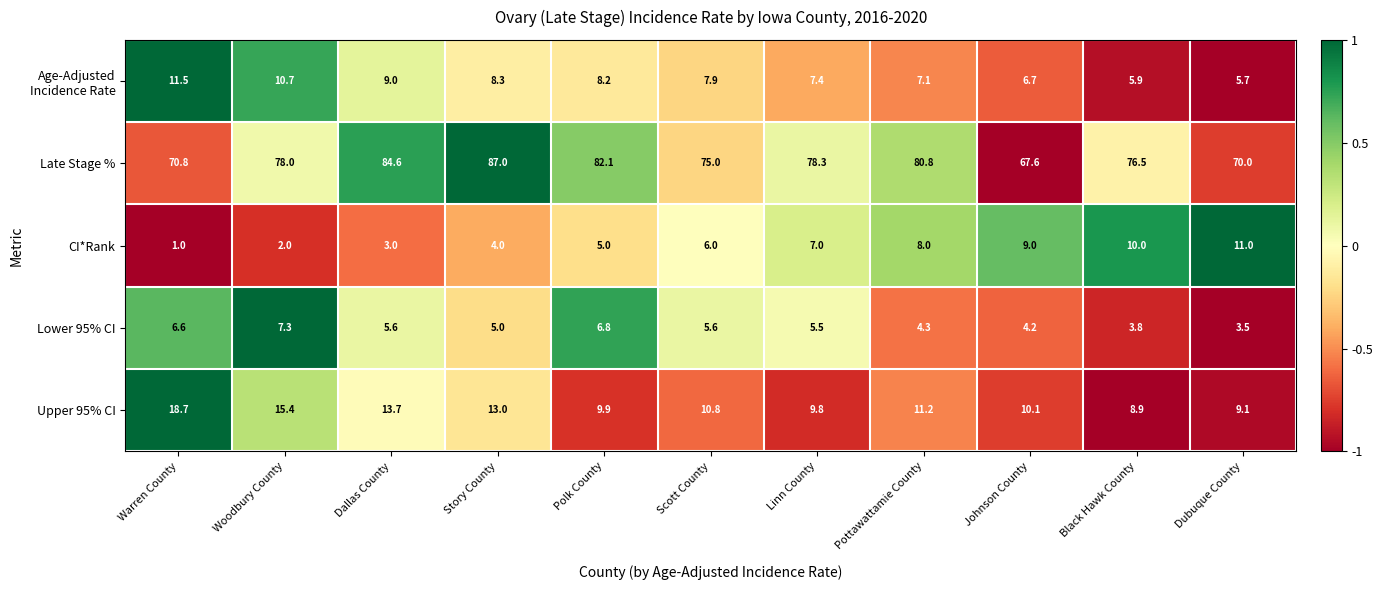

How many distinct data groups are displayed?

5